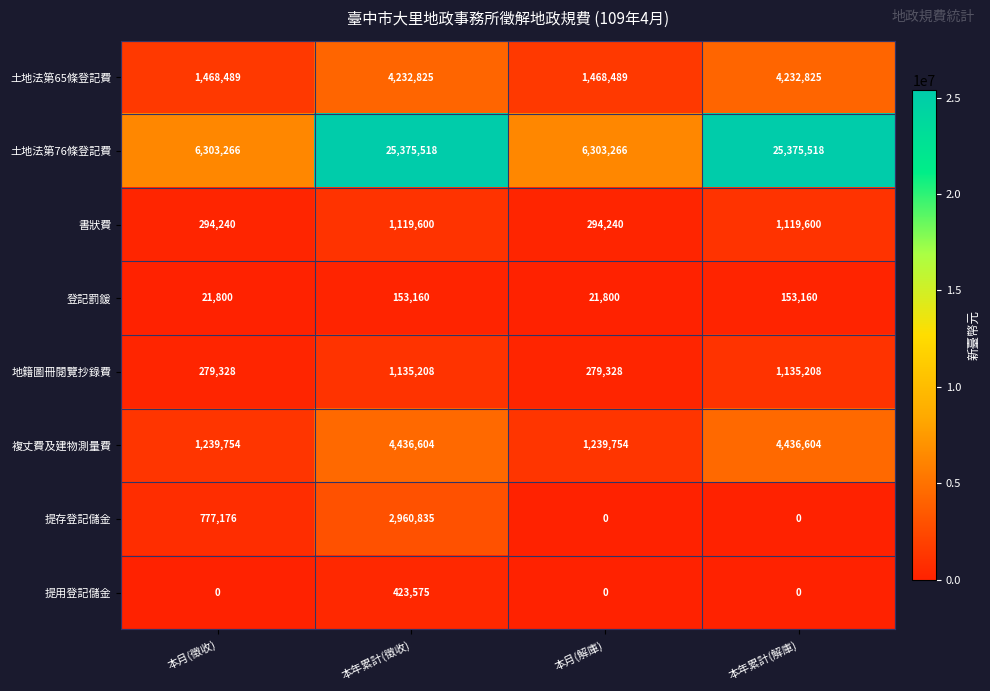

What is the total value across all series at 本年累計(徵收)?

39837325